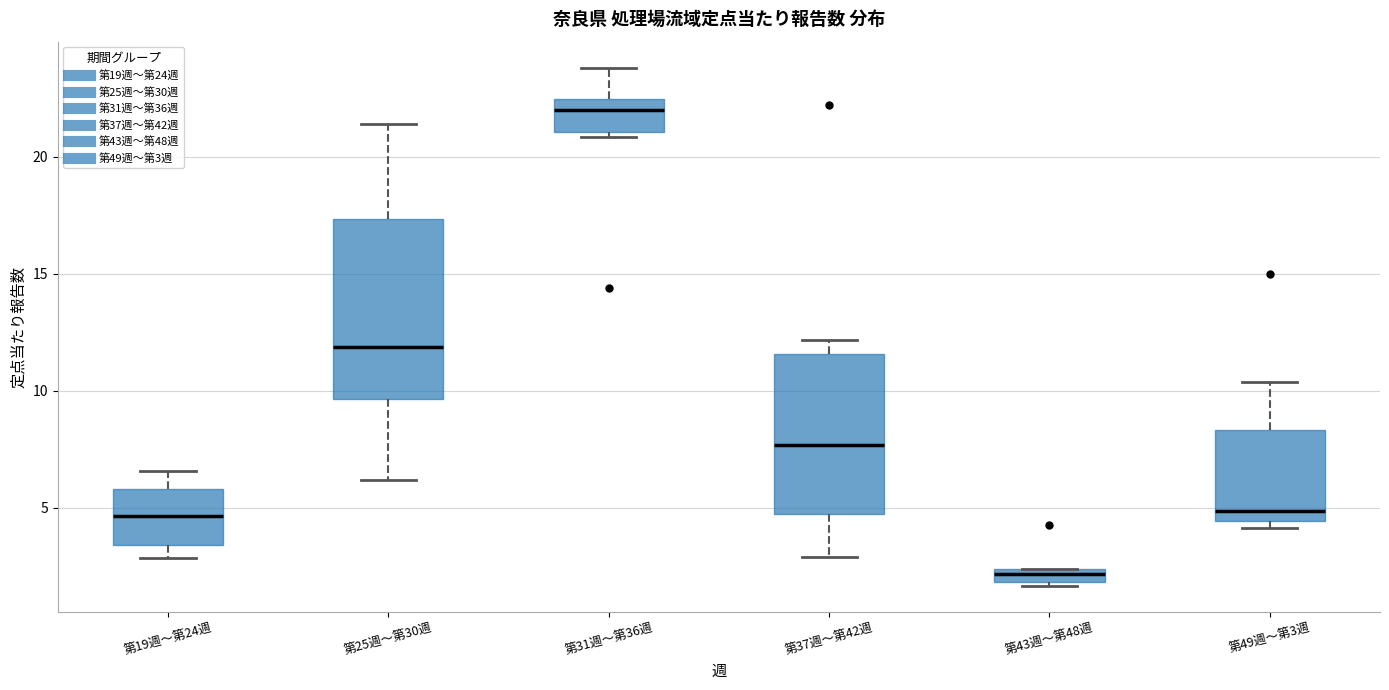

Which box is the tallest, from its lower edge to its upper edge?

第25週〜第30週